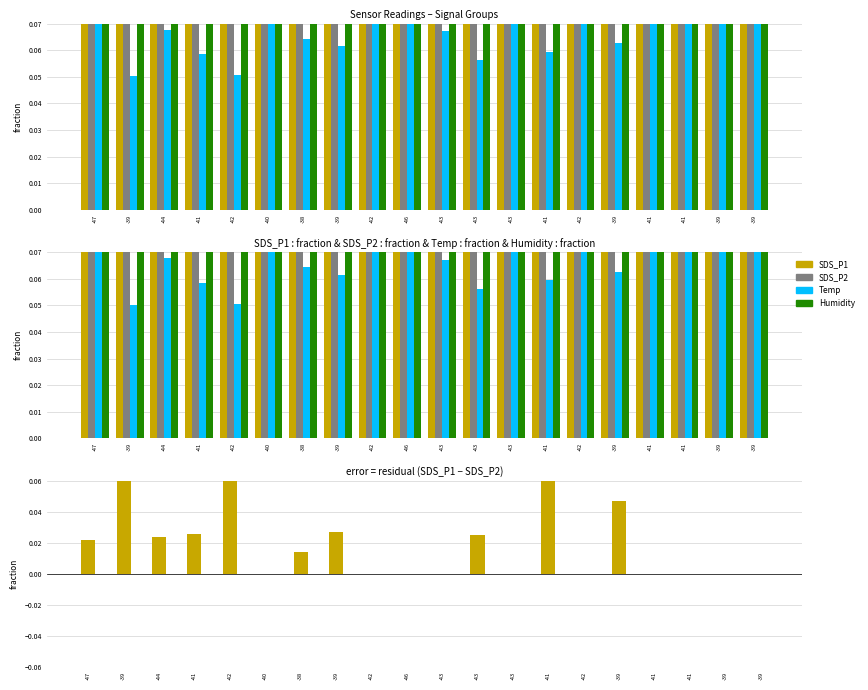

What is the sum of all SDS_P2 values?

6.3